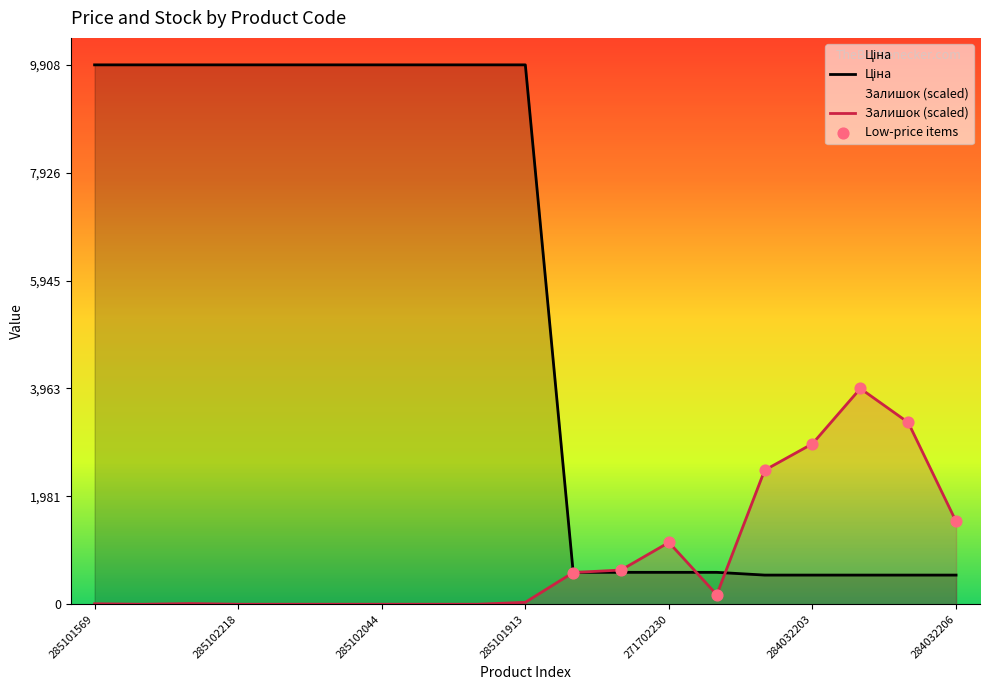

Which series contains the lowest Y value?

Залишок